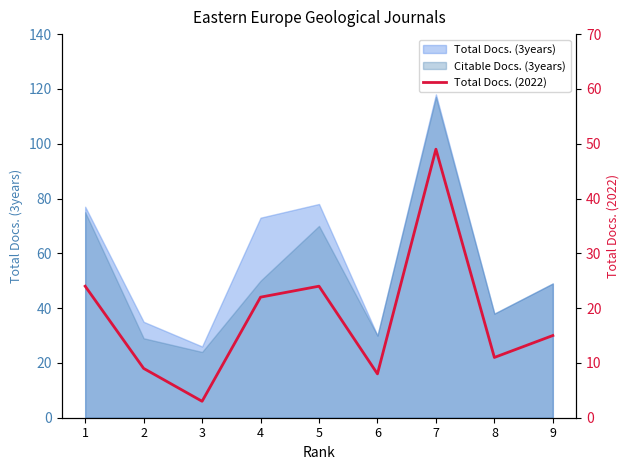

How many categories are shown in the chart?

9